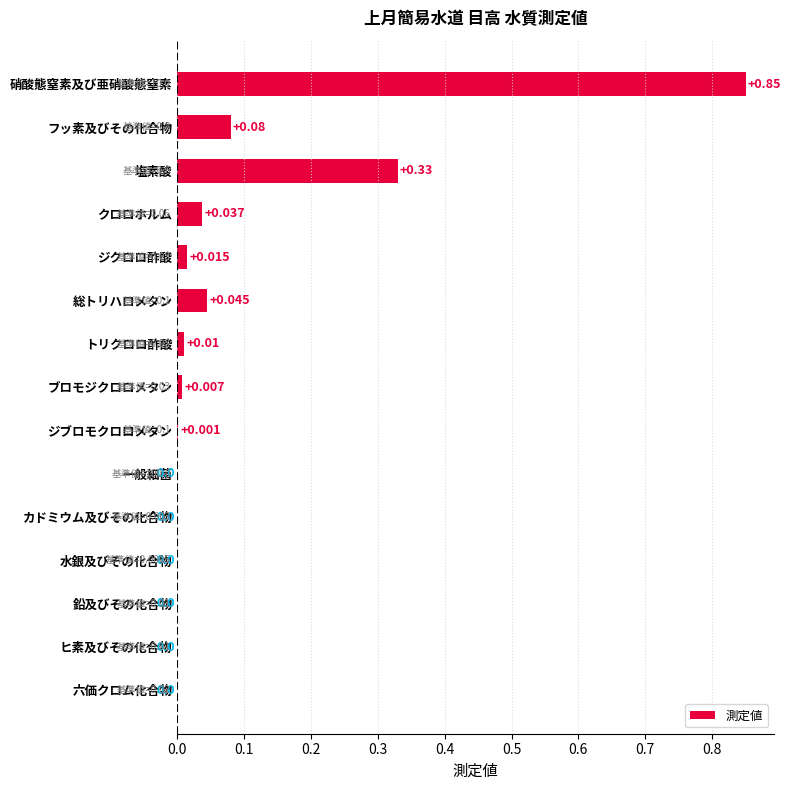

Between カドミウム及びその化合物 and ジクロロ酢酸, which is larger?

ジクロロ酢酸